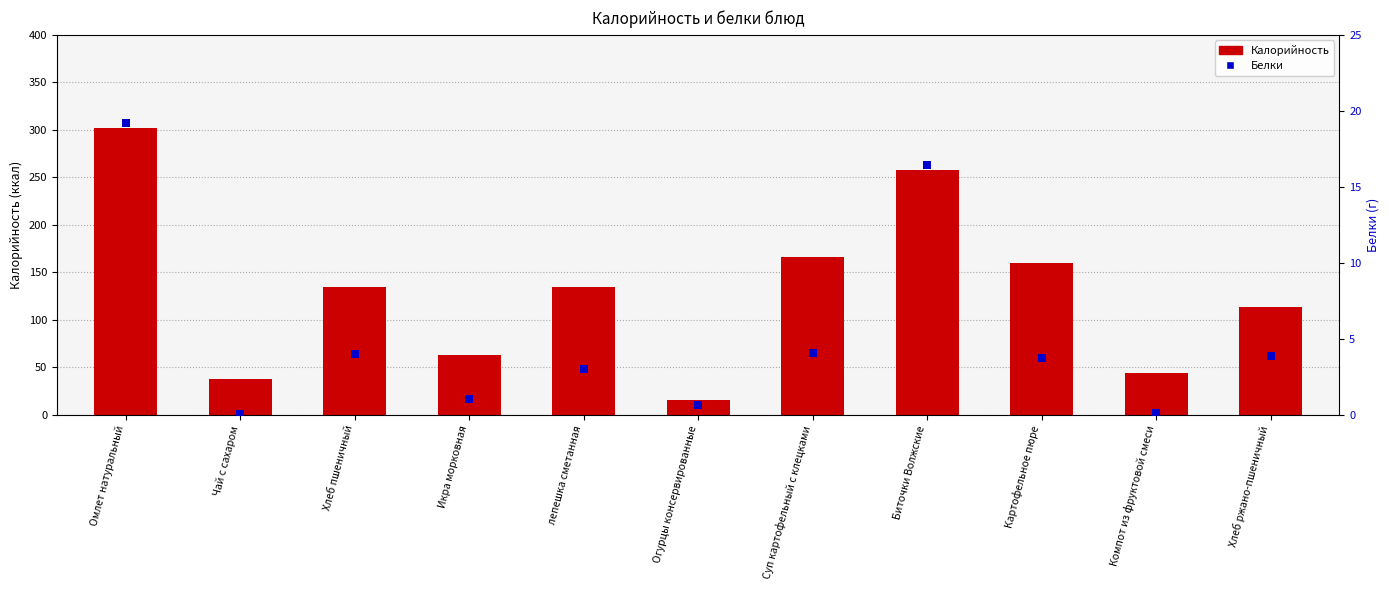

Which series contains the lowest Y value?

Белки